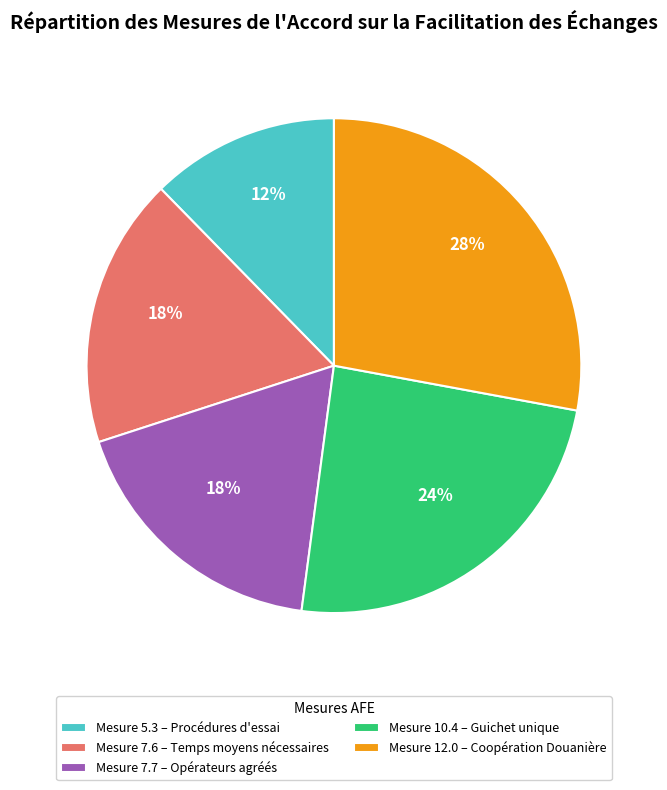

What is the largest slice in the pie chart?

Mesure 12.0 – Coopération Douanière